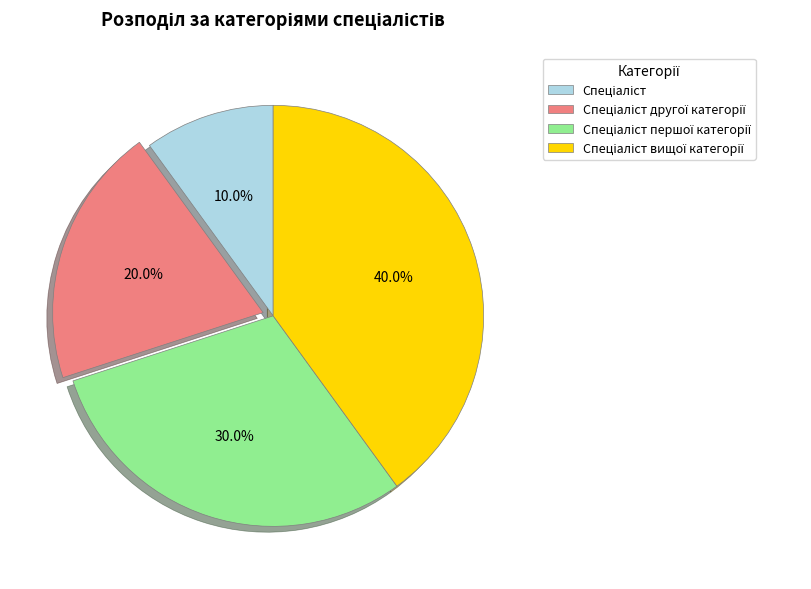

Does any single category account for the majority?

No